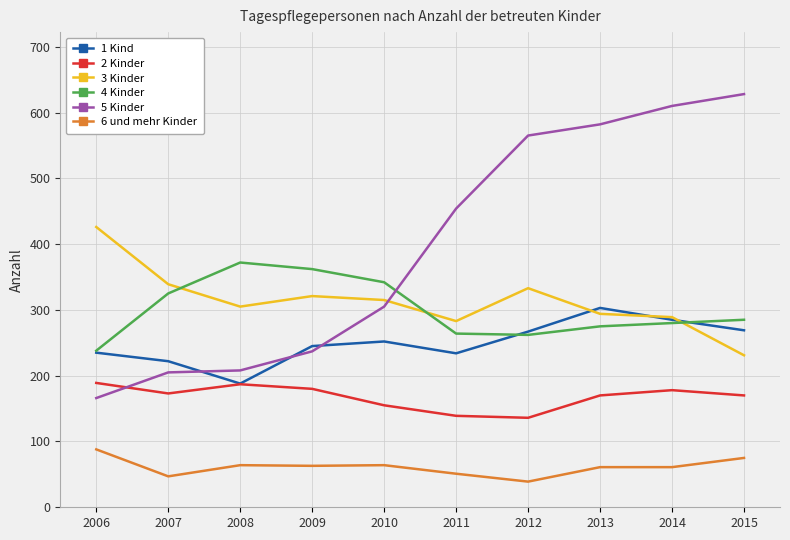

Is it true that 3 Kinder equals 175 at 2008?

False